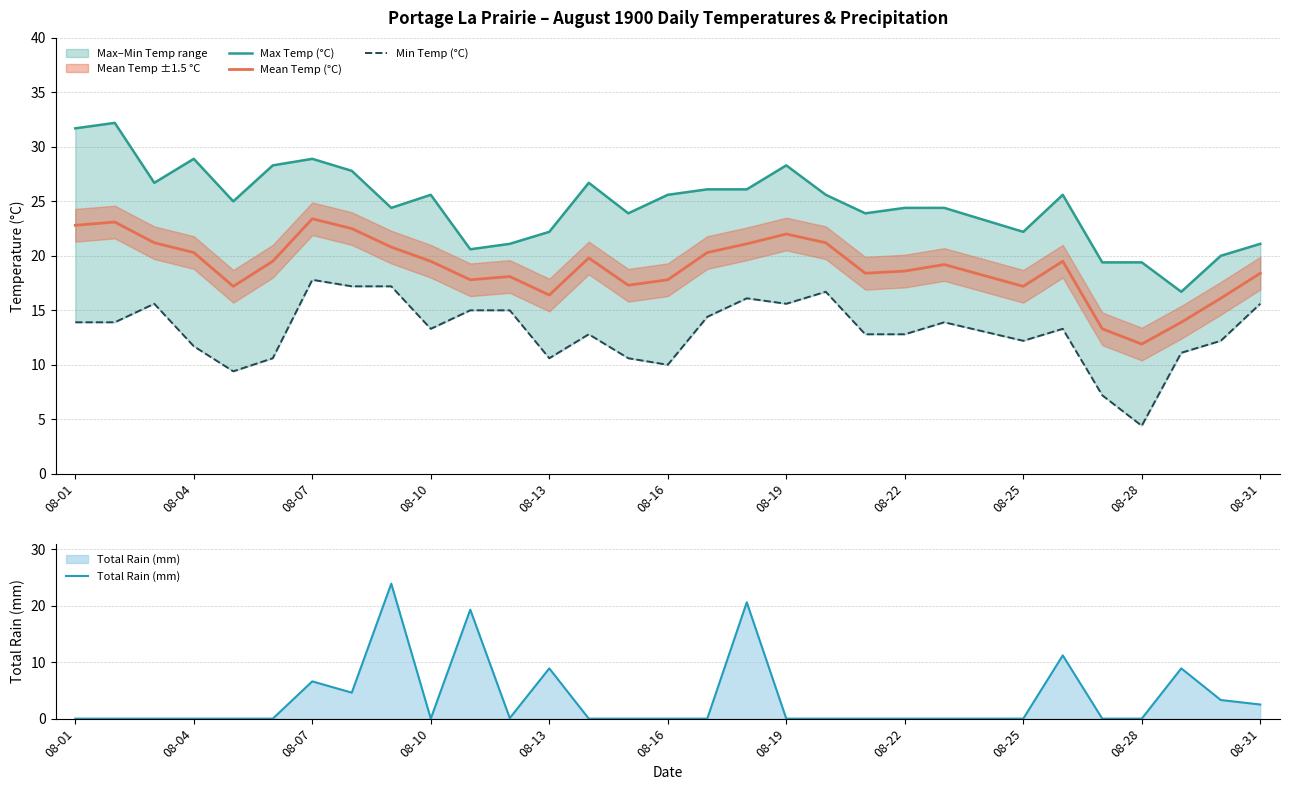

Between 14 and 28, which series saw the biggest shift?

Total Rain (mm)